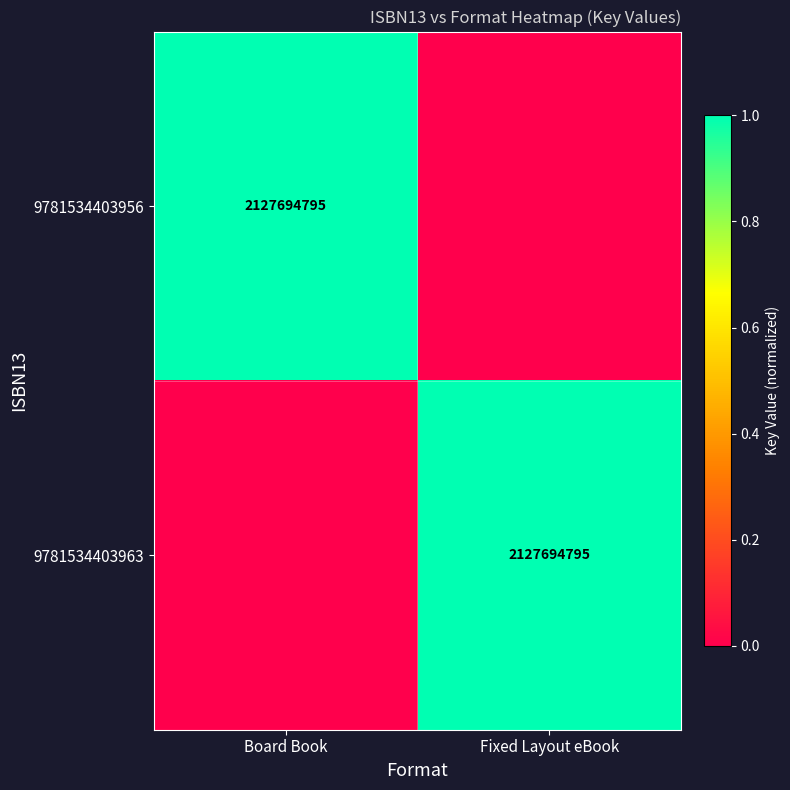

Is it true that 9781534403963 equals 2127694795 at Fixed Layout eBook?

True